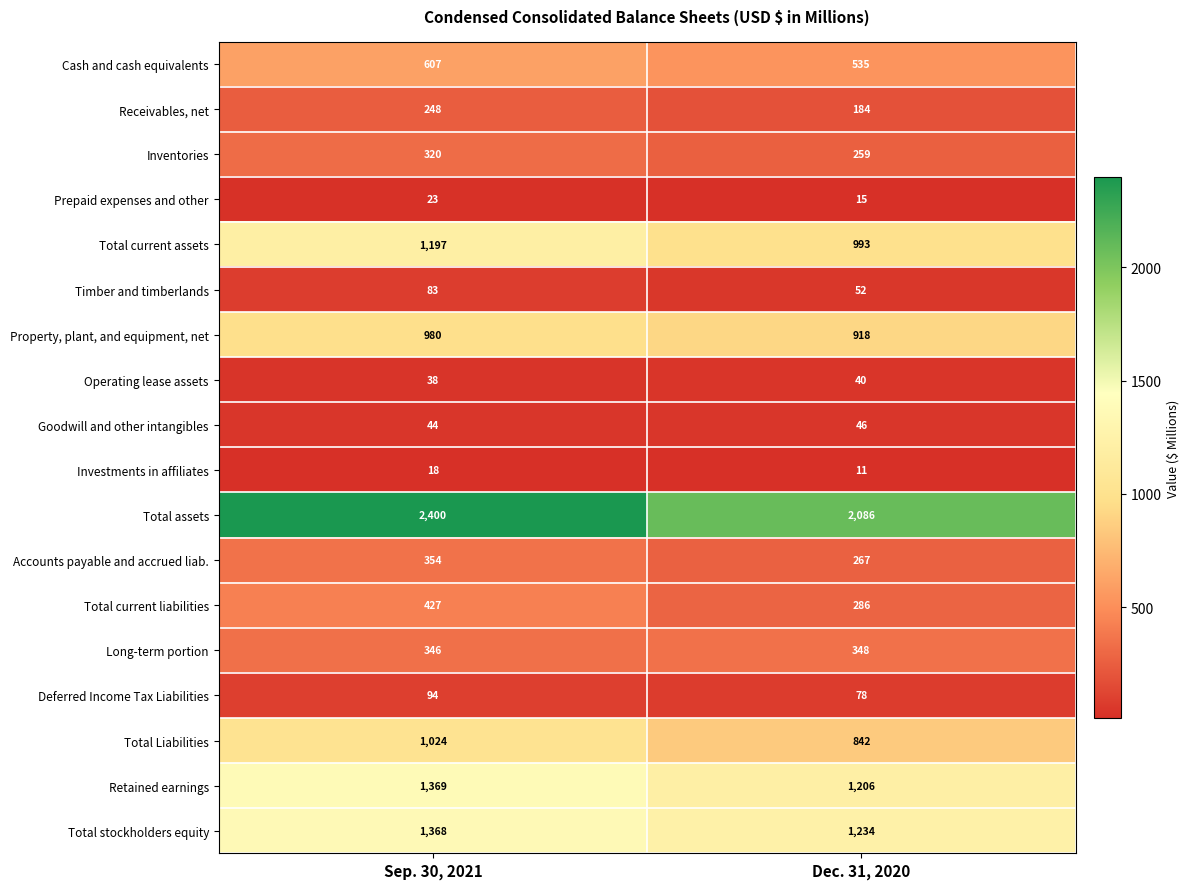

Between Sep. 30, 2021 and Dec. 31, 2020, which series saw the biggest shift?

Total assets